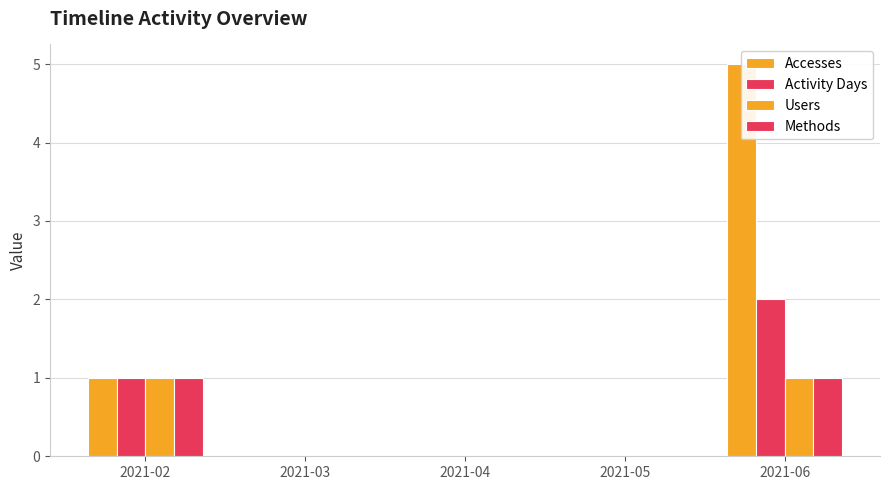

What is the difference between the second highest and second lowest values in the Accesses series?

1